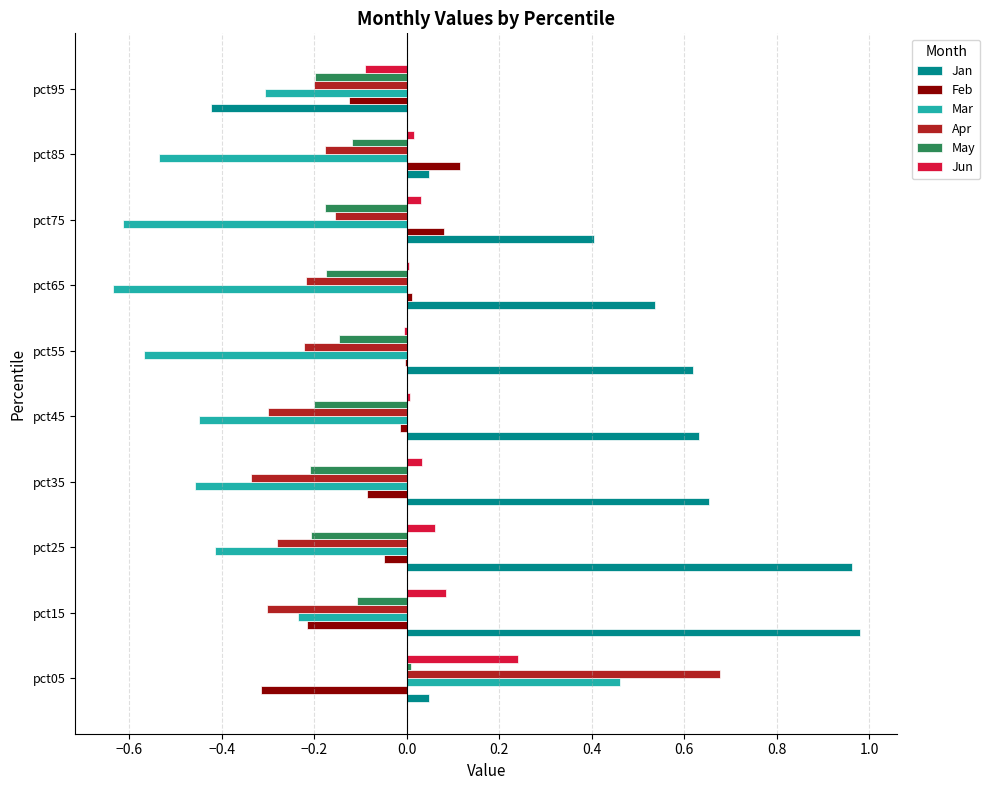

Which series changed the most between pct25 and pct85?

Jan